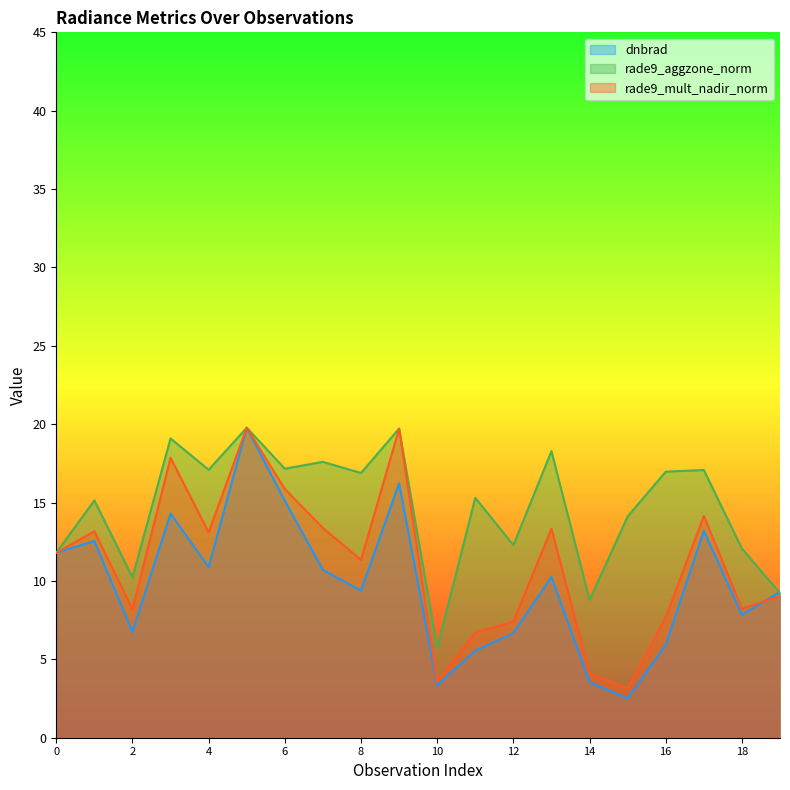

Reading left to right, list all the values displayed in this chart.

dnbrad: 0=11.8	1=12.5	2=6.7	3=14.3	4=10.9	5=19.8	6=15.1	7=10.7	8=9.4	9=16.2	10=3.3	11=5.6	12=6.7	13=10.3	14=3.5	15=2.5	16=5.9	17=13.2	18=7.8	19=9.3
rade9_aggzone_norm: 0=11.8	1=15.1	2=10.2	3=19.1	4=17.1	5=19.8	6=17.2	7=17.6	8=16.9	9=19.7	10=5.7	11=15.3	12=12.3	13=18.3	14=8.8	15=14.1	16=17.0	17=17.1	18=12.1	19=9.2
rade9_mult_nadir_norm: 0=11.8	1=13.2	2=8.2	3=17.9	4=13.1	5=19.8	6=15.9	7=13.4	8=11.3	9=19.7	10=3.6	11=6.7	12=7.4	13=13.3	14=4.1	15=3.1	16=7.7	17=14.1	18=8.2	19=9.1